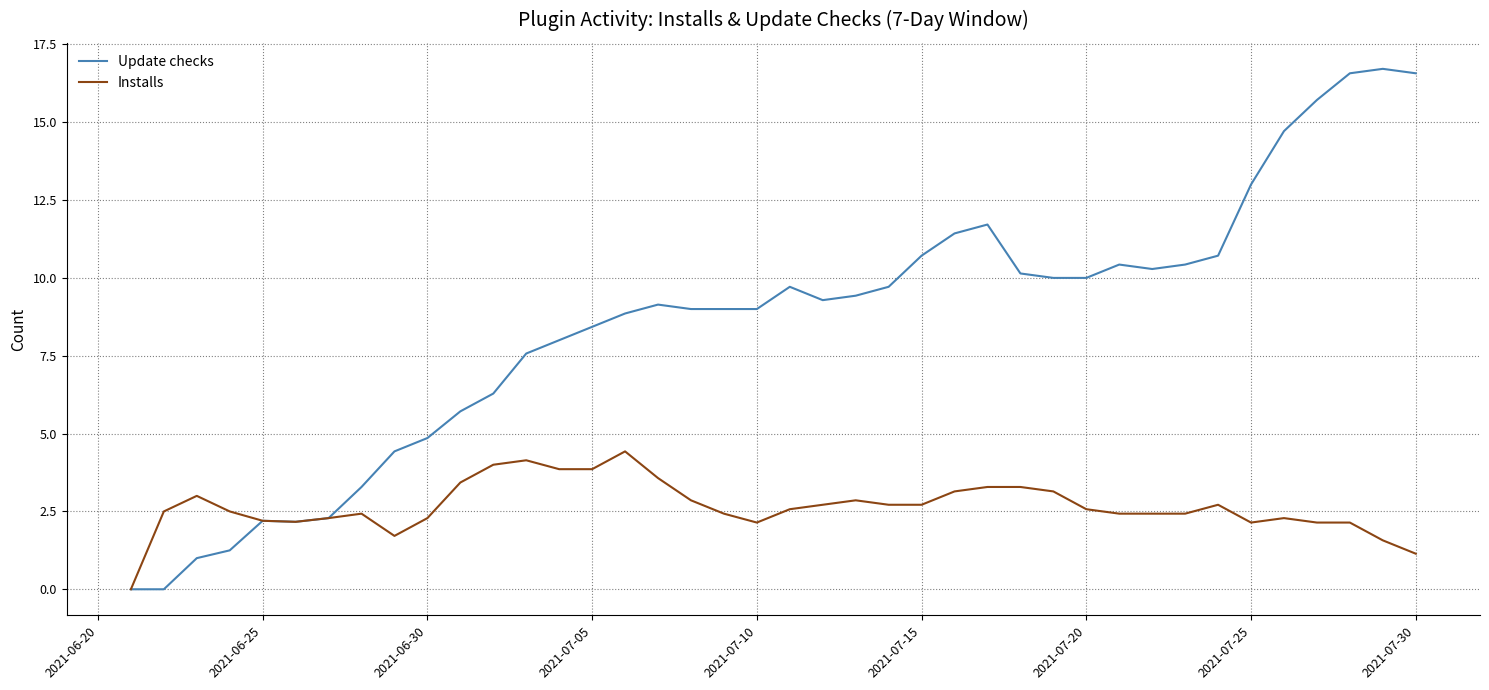

Which series has the largest total across all categories?

Update checks